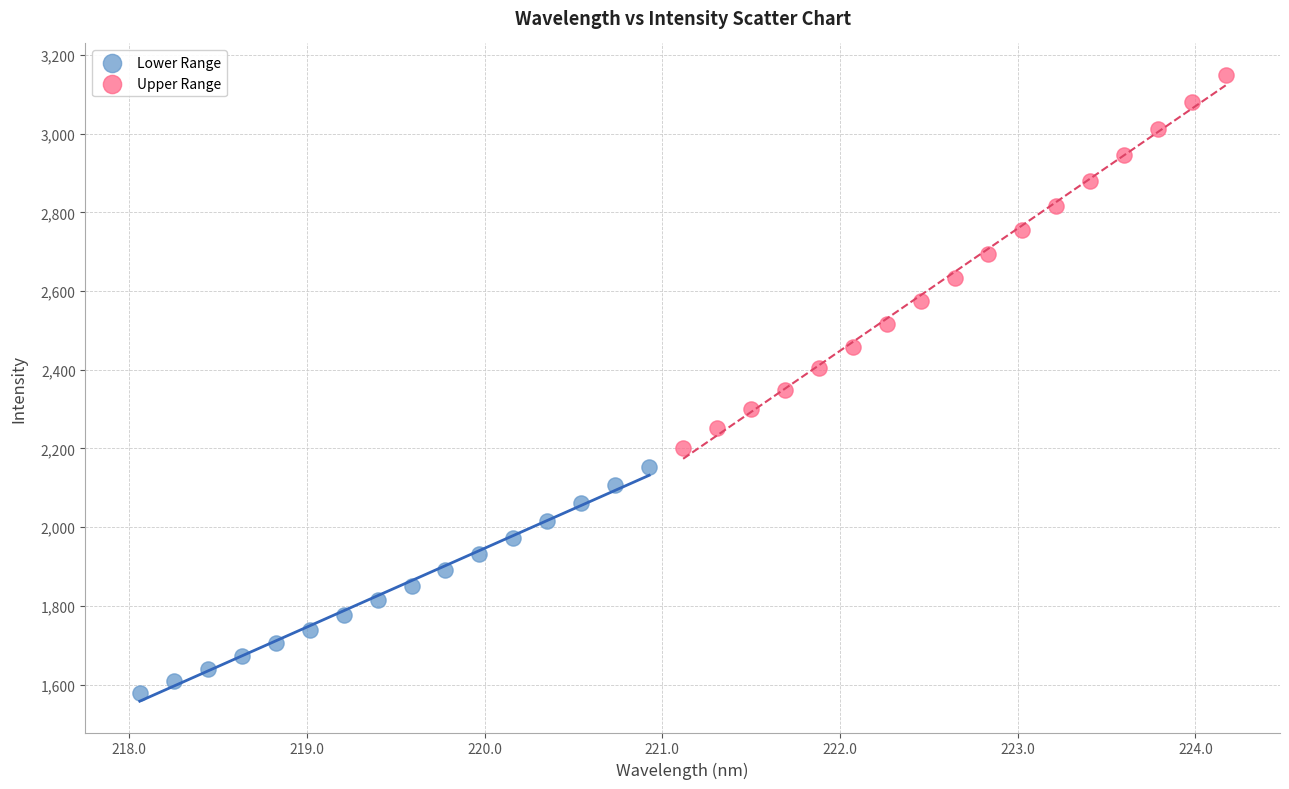

Which series has the widest spread of Y values?

Upper Range